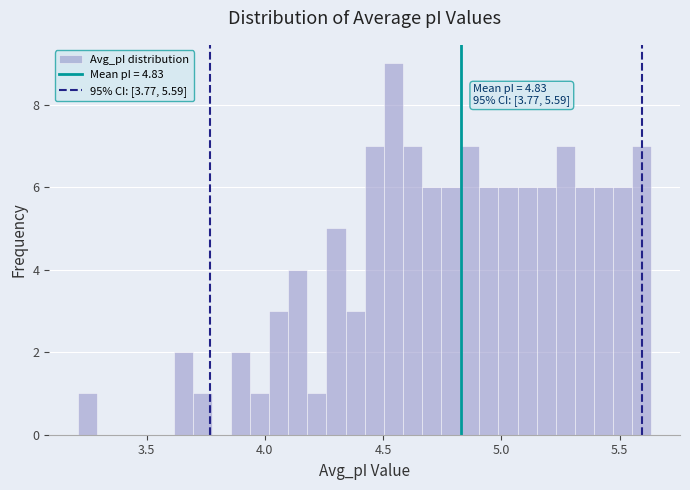

Read against the x-axis, roughly where is the centre of the tallest bar?

4.55